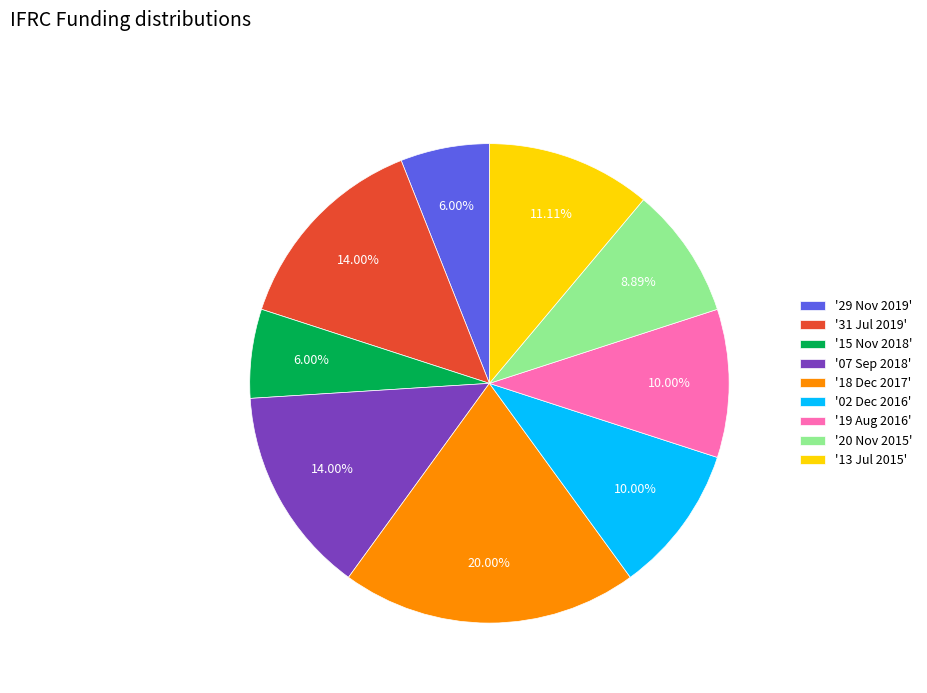

Does '20 Nov 2015' account for over 50% of the chart?

No